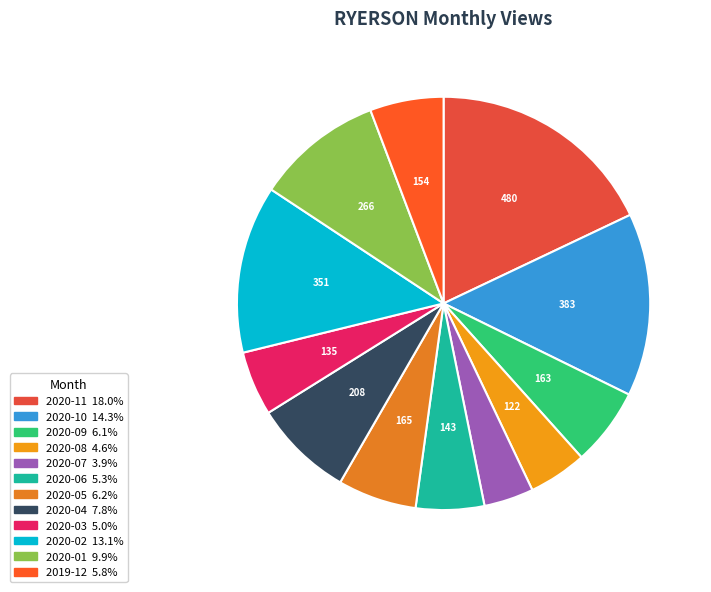

How many slices are in this pie chart?

12